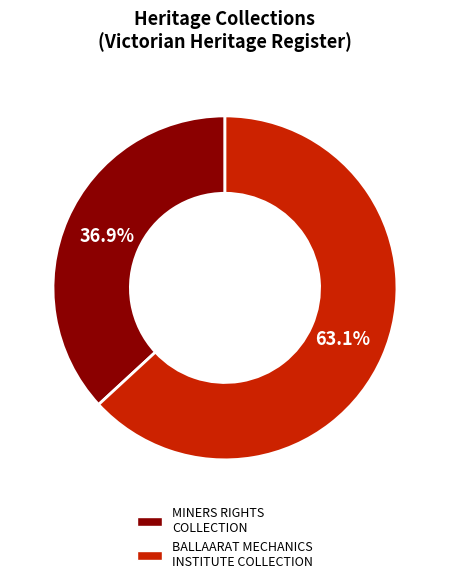

To the nearest percent, what is the combined percentage of MINERS RIGHTS COLLECTION and BALLAARAT MECHANICS INSTITUTE COLLECTION?

100%